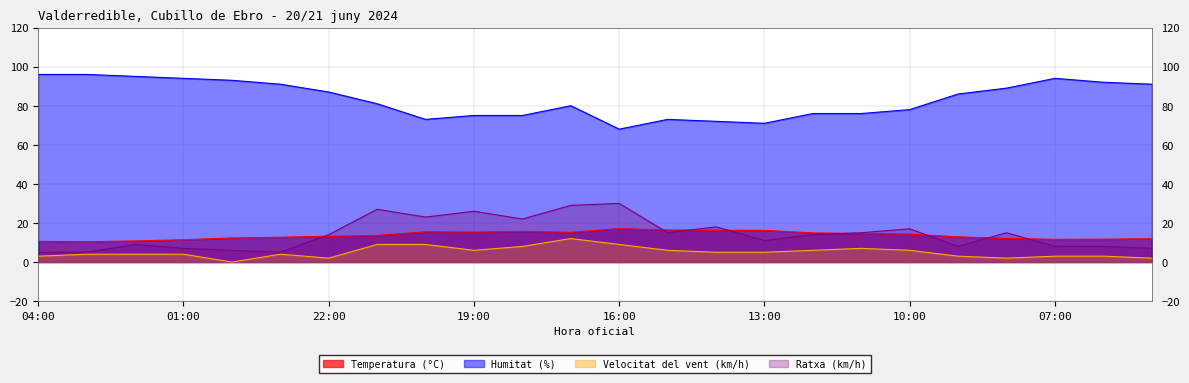

True or false: Velocitat del vent (km/h) and Humitat (%) intersect in this chart.

False